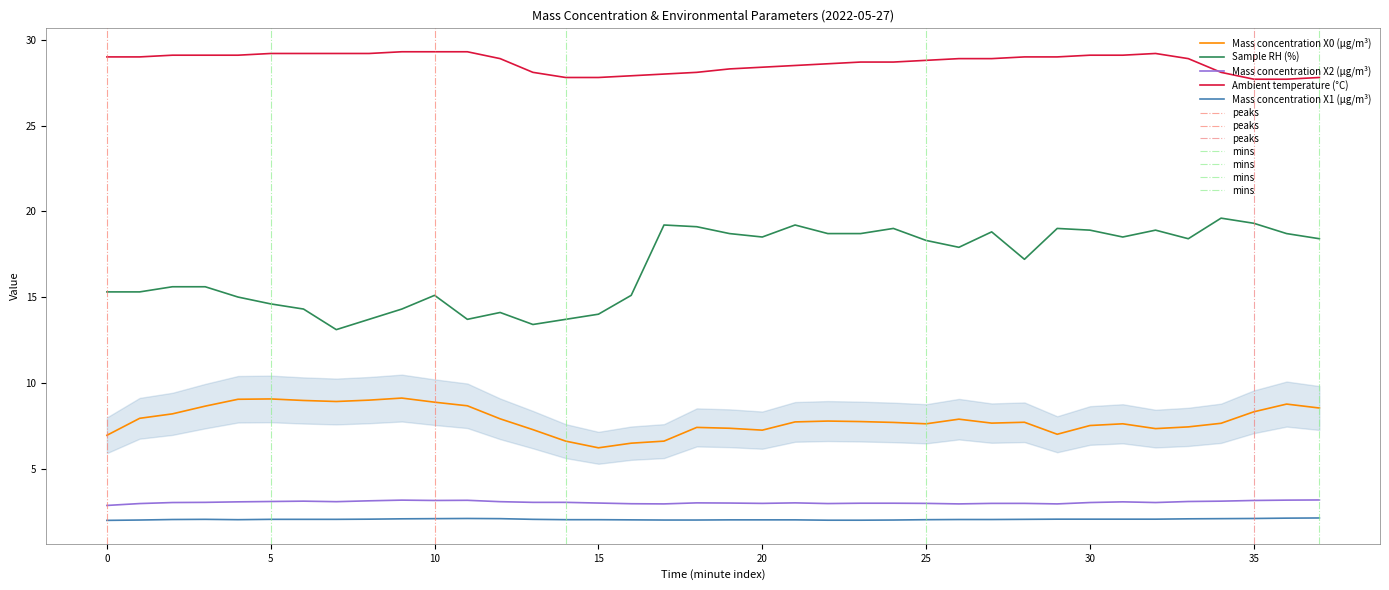

What is the lowest value of the Sample RH (%) series?

13.1